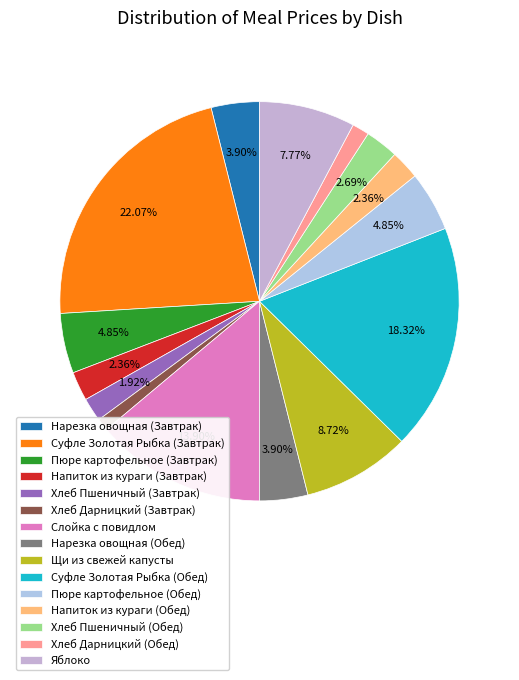

Combined, do Напиток из кураги (Завтрак) and Напиток из кураги (Обед) account for over 50%?

No